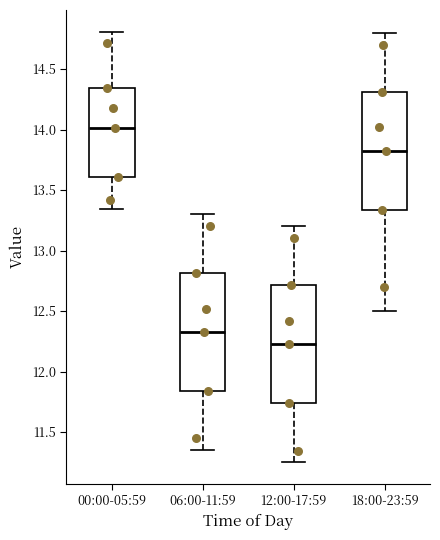

Reading left to right, transcribe this box plot: for each box, give where its median line is, the range the box spans, and where its two whiskers end, as read against the y-axis. The values are not printed on the chart, so give them approximately, as read against the axis.

00:00-05:59: median 14.00, box 13.60 to 14.35, whiskers 13.35 to 14.80
06:00-11:59: median 12.35, box 11.85 to 12.80, whiskers 11.35 to 13.30
12:00-17:59: median 12.25, box 11.75 to 12.70, whiskers 11.25 to 13.20
18:00-23:59: median 13.85, box 13.35 to 14.30, whiskers 12.50 to 14.80